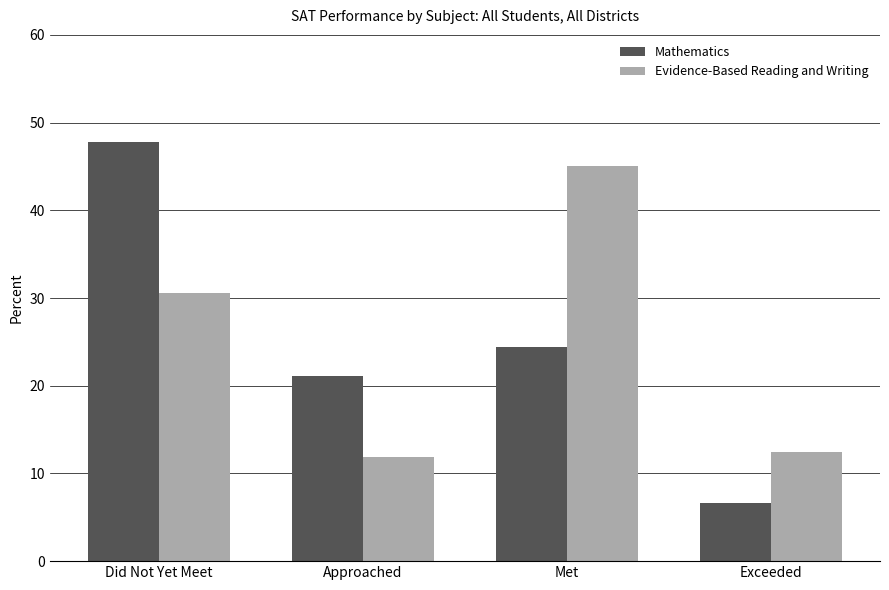

The value of Evidence-Based Reading and Writing at Did Not Yet Meet is 0.5. True or false?

False